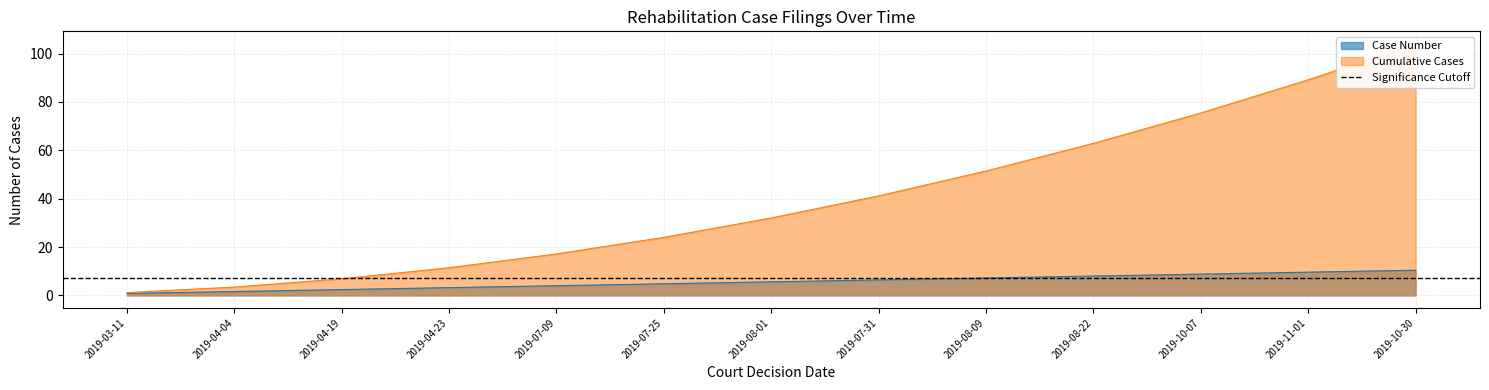

Reading left to right, transcribe all the data shown in this chart.

Case Number: 0.8	1.6	2.4	3.2	4.0	4.8	5.6	6.4	7.2	8.0	8.8	9.6	10.4
Cumulative Cases: 1.1	3.4	6.9	11.4	17.1	24.0	32.0	41.1	51.4	62.9	75.4	89.1	104.0